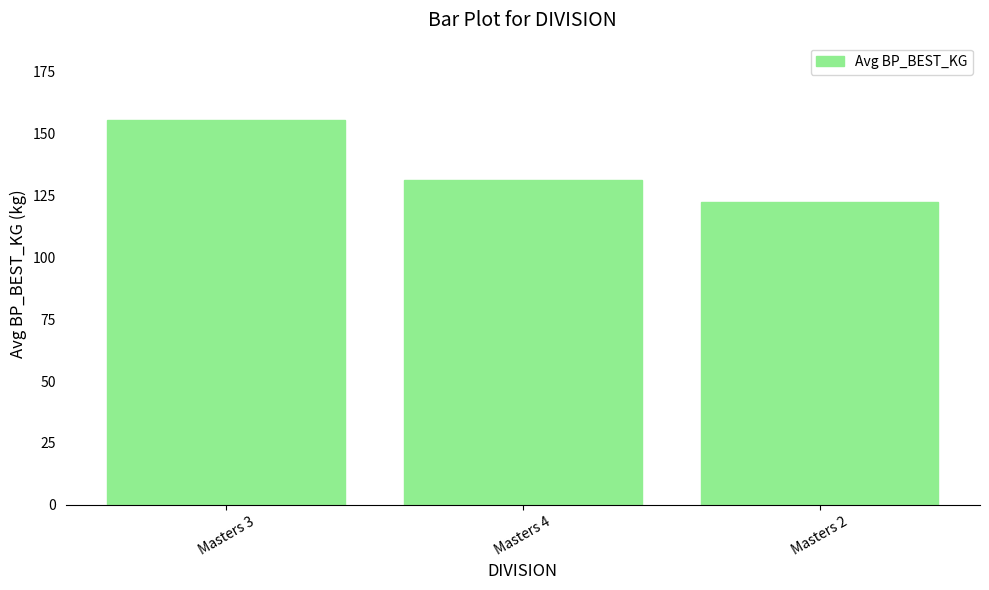

List the labels in order of value, smallest first.

Masters 2, Masters 4, Masters 3